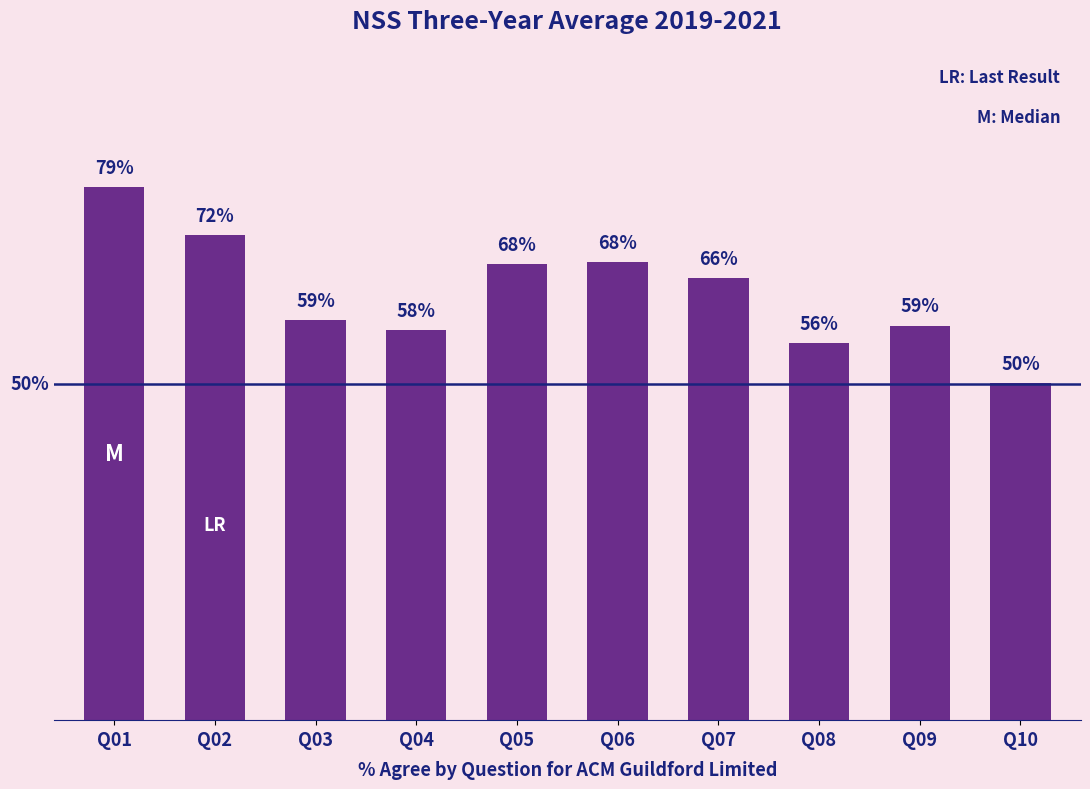

Does the chart contain any negative values?

No